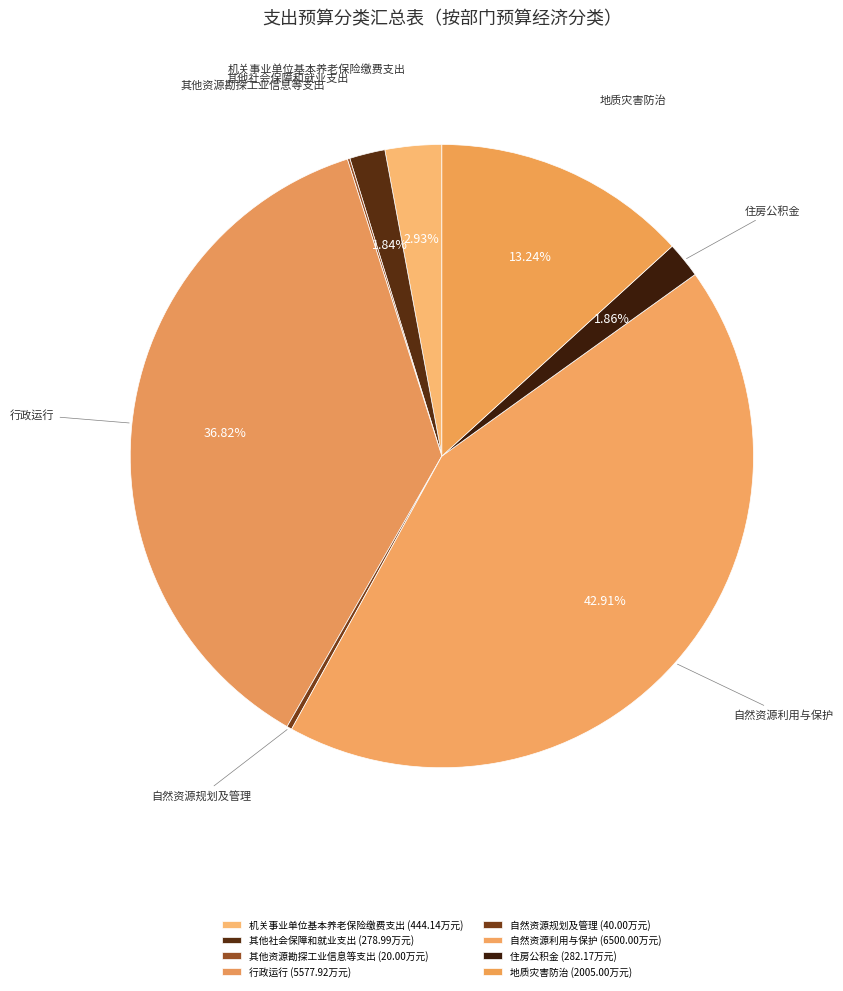

Is there a majority slice in this chart?

No